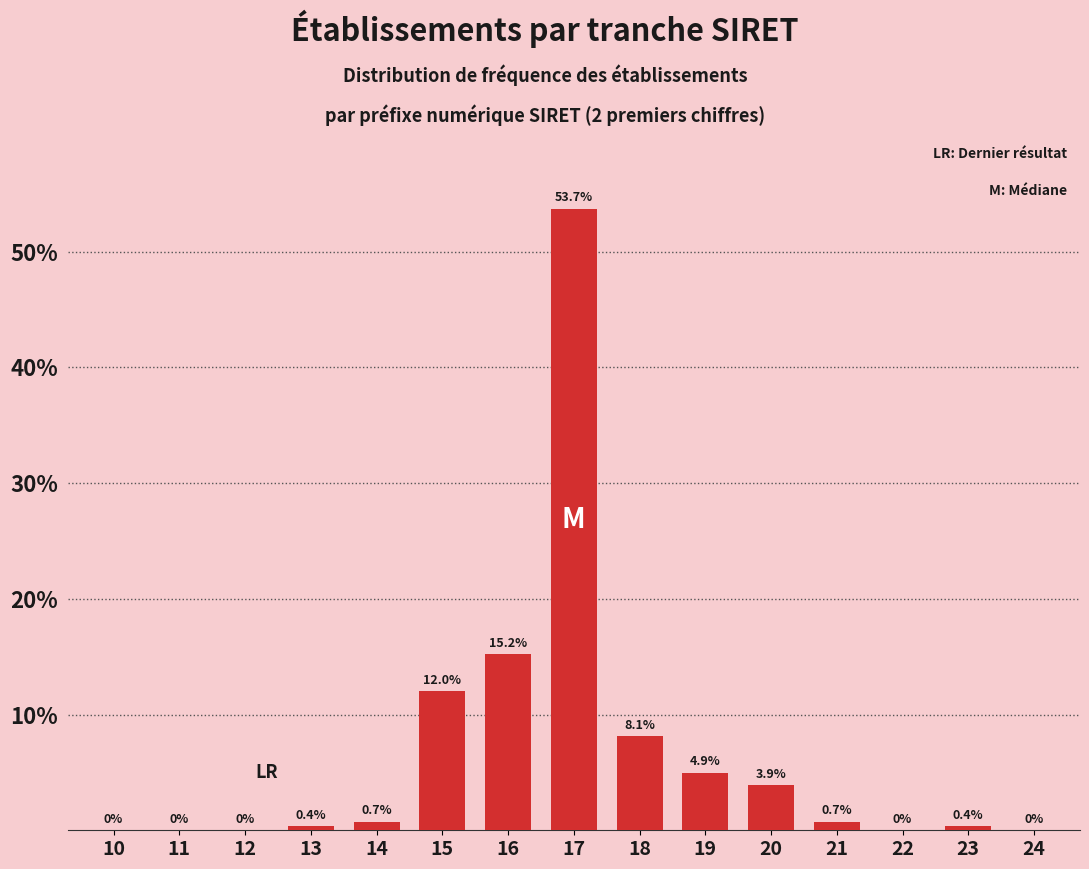

Reading left to right, extract all data points from this chart.

10=0.0	11=0.0	12=0.0	13=0.4	14=0.7	15=12.0	16=15.2	17=53.7	18=8.1	19=4.9	20=3.9	21=0.7	22=0.0	23=0.4	24=0.0